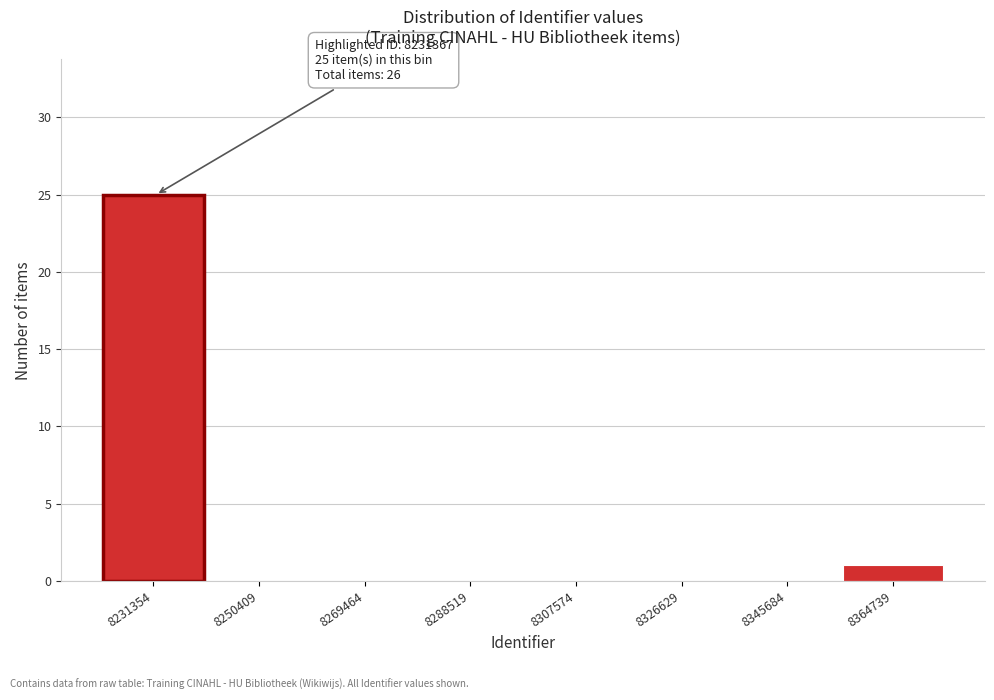

Reading left to right, list all the values displayed in this chart.

8231354=25	8250409=0	8269464=0	8288519=0	8307574=0	8326629=0	8345684=0	8364739=1